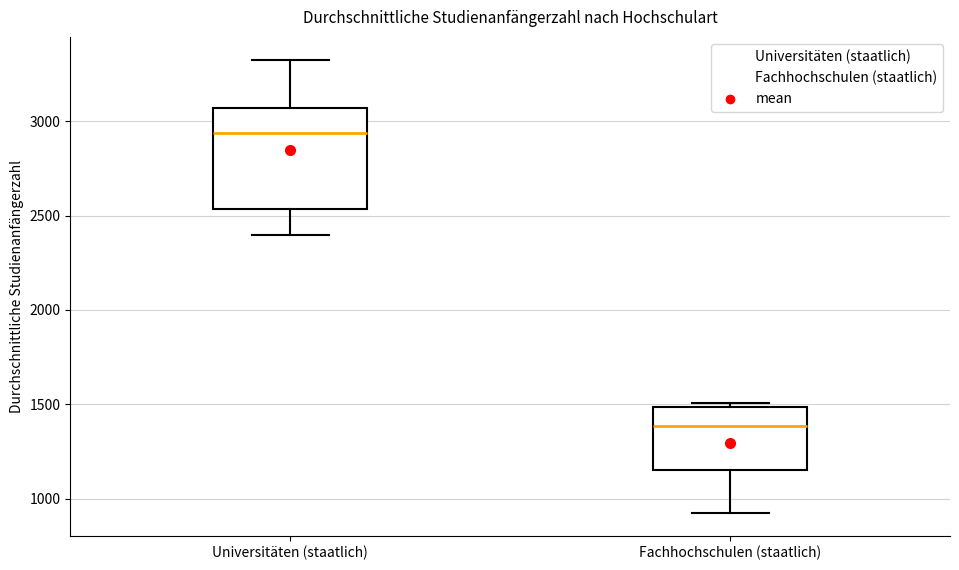

Reading left to right, read every box against the y-axis: the position of its median line, the range the box covers, and the ends of its whiskers. The values are not printed on the chart, so give them approximately, as read against the axis.

Universitäten (staatlich): median 2950, box 2550 to 3050, whiskers 2400 to 3350
Fachhochschulen (staatlich): median 1400, box 1150 to 1500, whiskers 900 to 1500 (just above the box's upper edge)